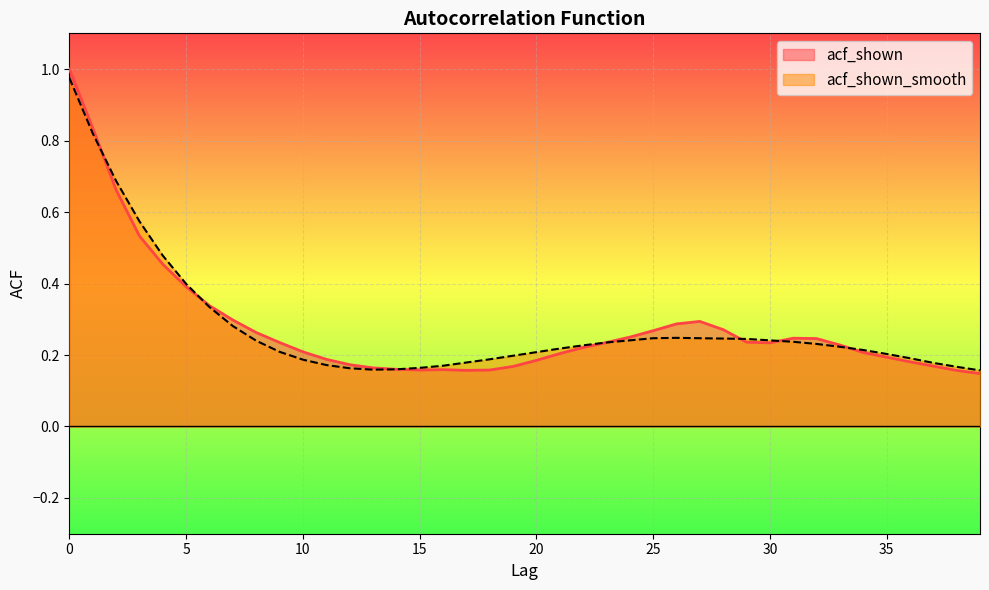

Count the acf_shown values in the range 0 to 1.

40